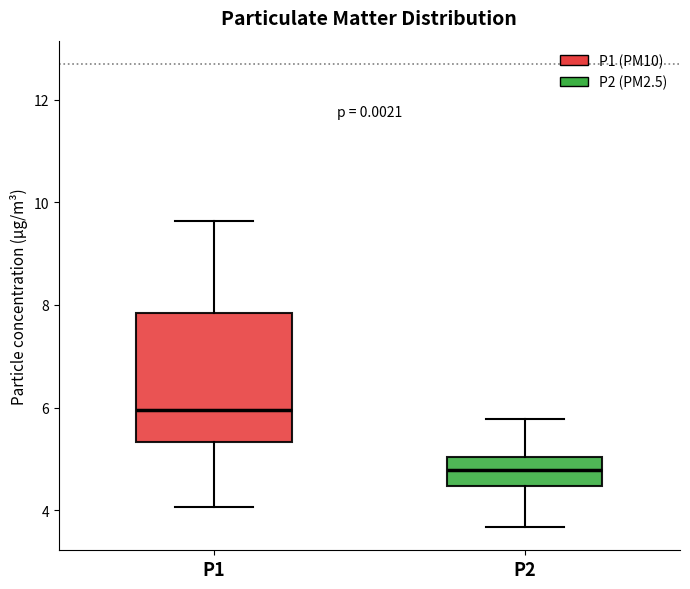

Reading left to right, transcribe this box plot: for each box, give where its median line is, the range the box spans, and where its two whiskers end, as read against the y-axis. The values are not printed on the chart, so give them approximately, as read against the axis.

P1: median 6.0, box 5.4 to 7.8, whiskers 4.0 to 9.6
P2: median 4.8, box 4.4 to 5.0, whiskers 3.6 to 5.8